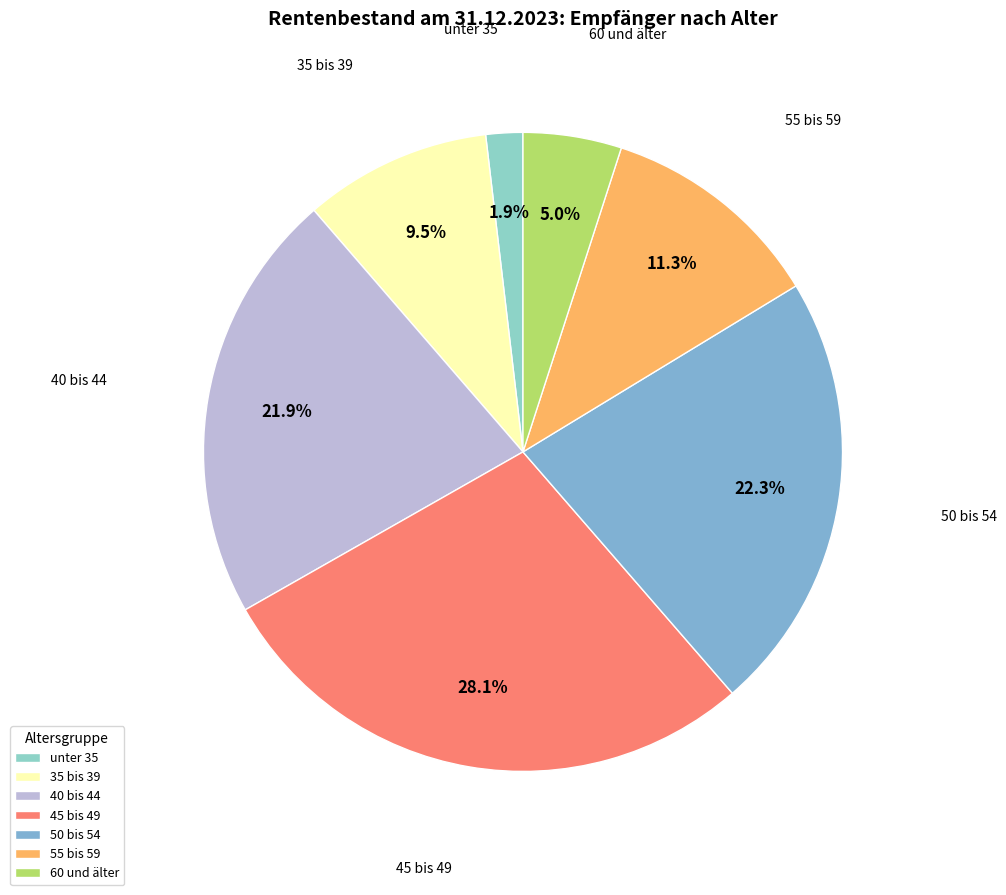

How many segments does this pie chart have?

7